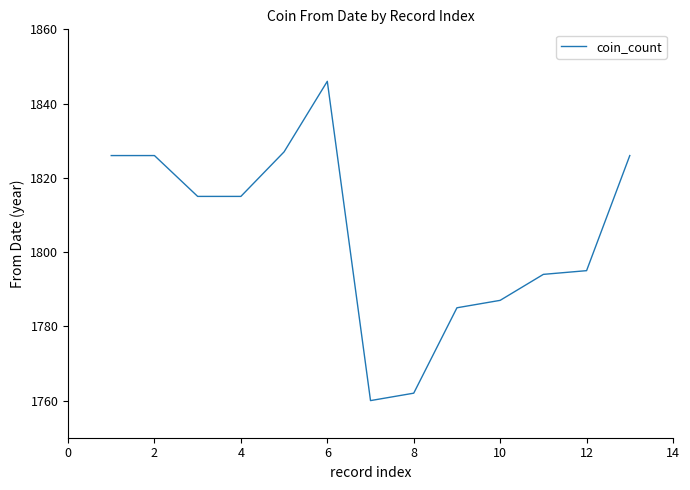

What is the maximum value shown in the chart?

1846